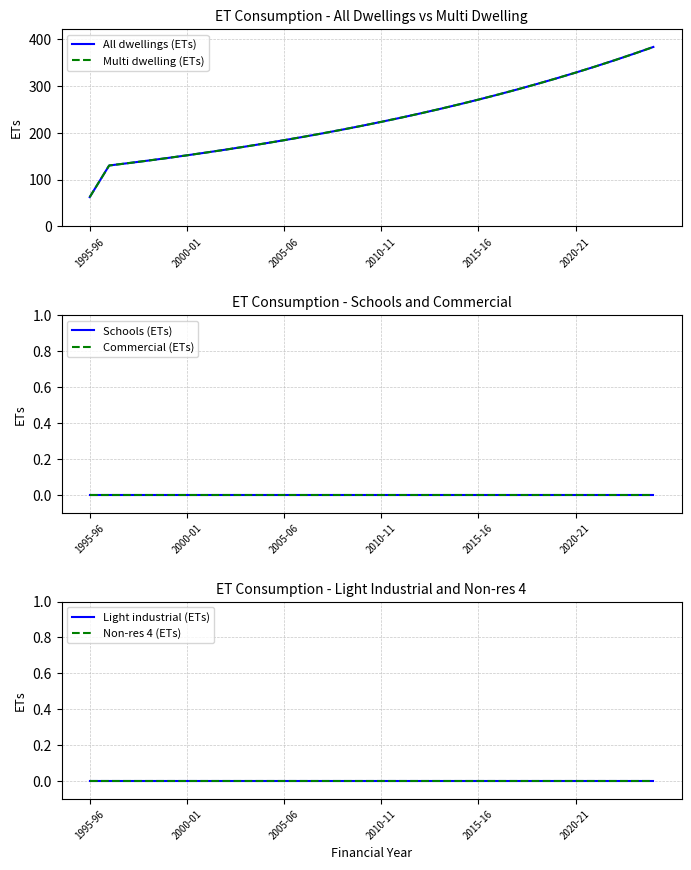

What is the average value of the Multi dwelling (ETs) series?

229.4